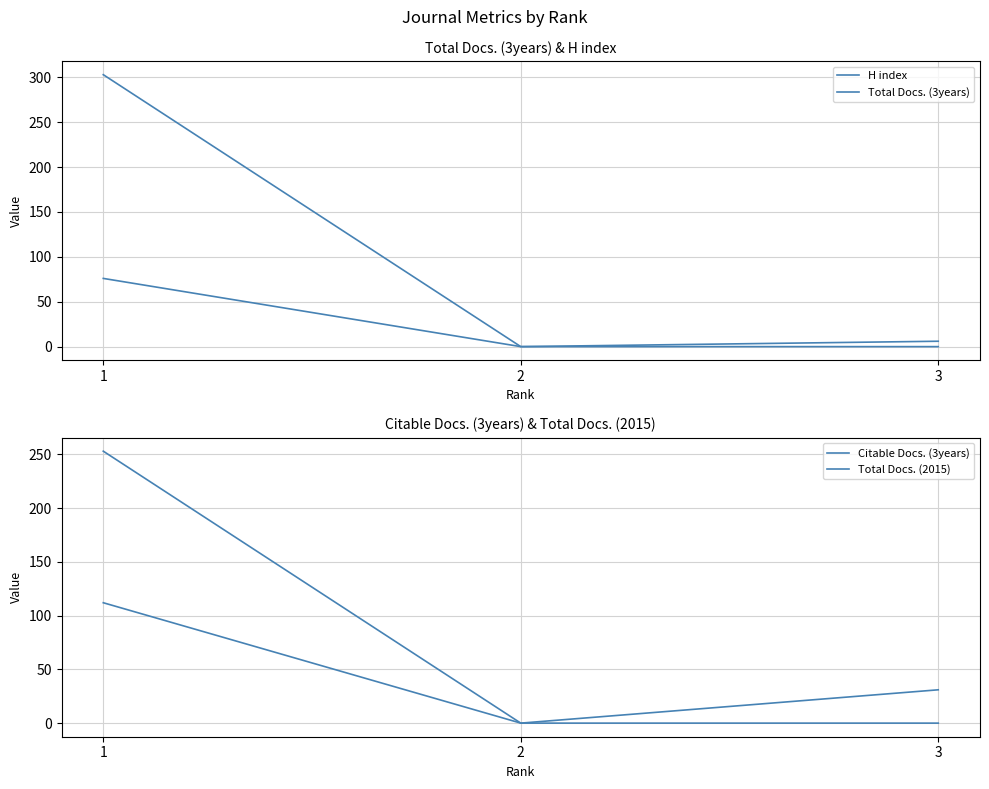

Rank the series by their maximum value, from lowest to highest.

H index, Total Docs. (2015), Citable Docs. (3years), Total Docs. (3years)